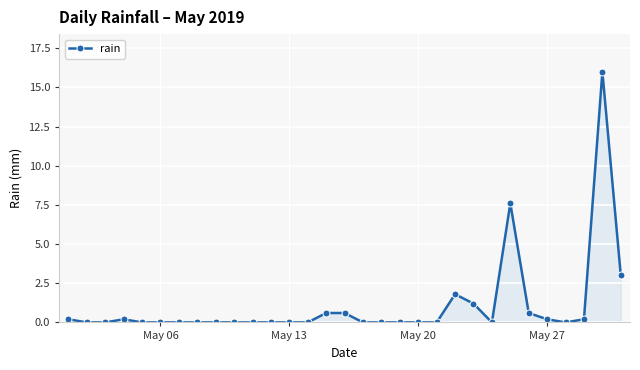

True or false: the data has more than 2 interior local peaks.

True